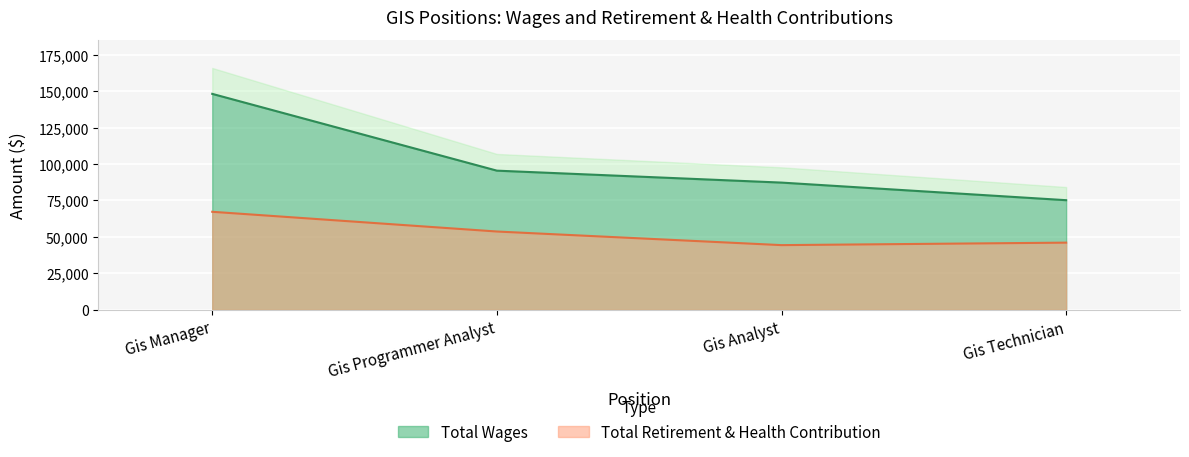

True or false: Total Retirement & Health Contribution has more than 0 points higher than both neighbors.

False